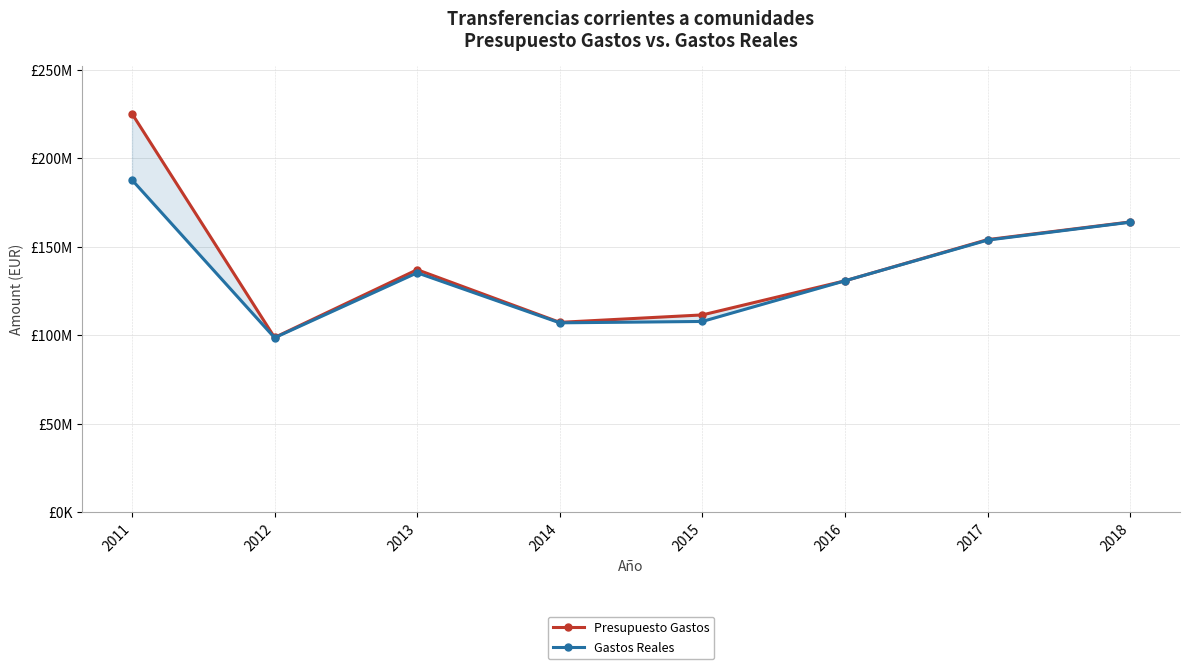

Count the number of categories in the chart.

8